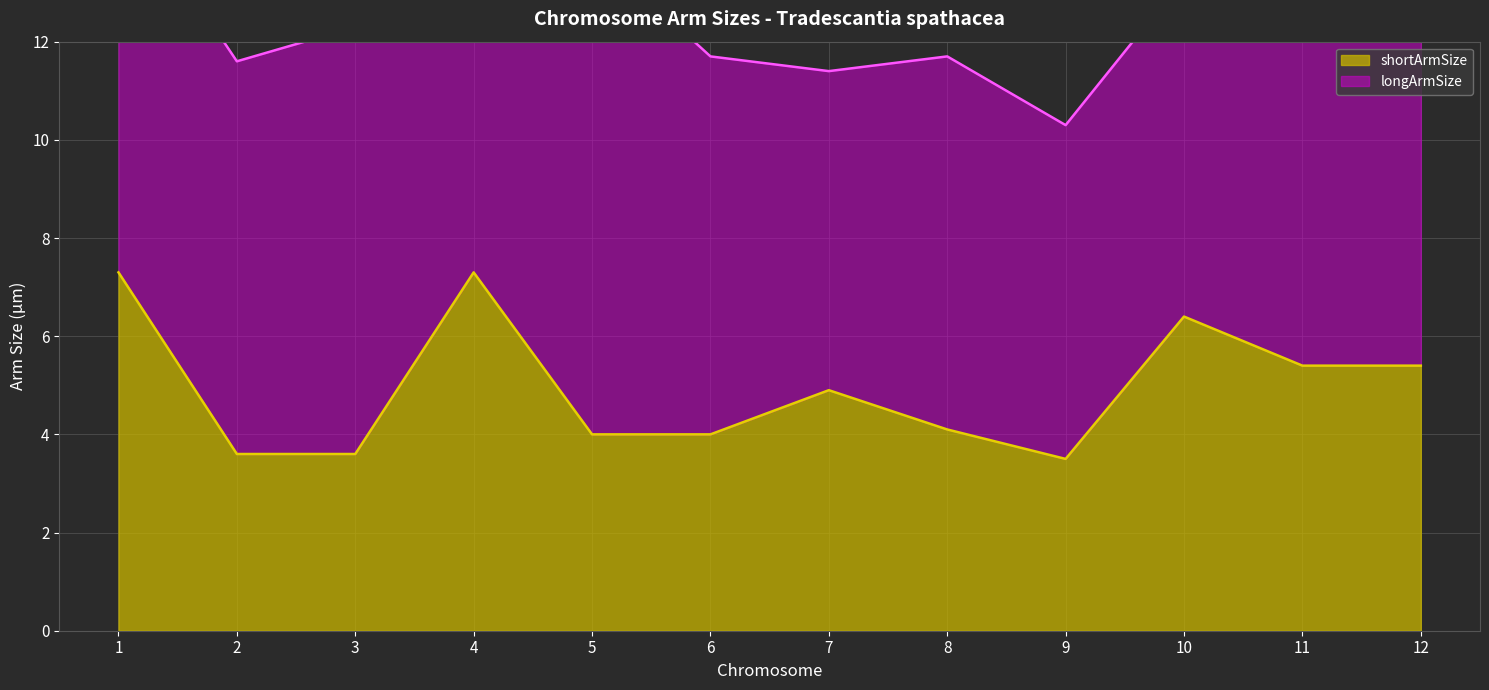

What is the average value?

5.0